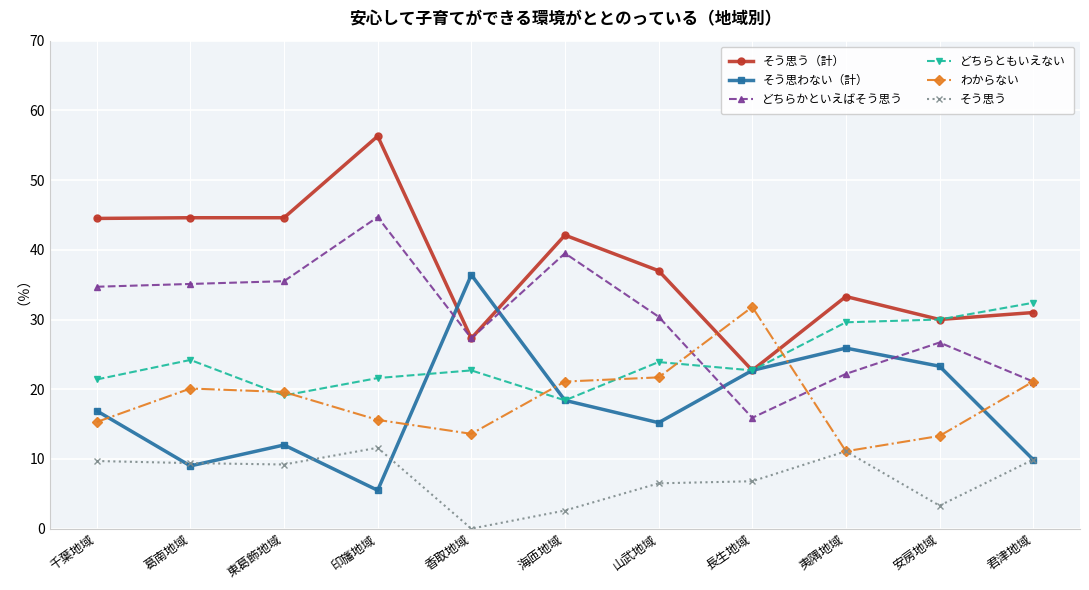

At how many categories does at least one series exceed 38?

5